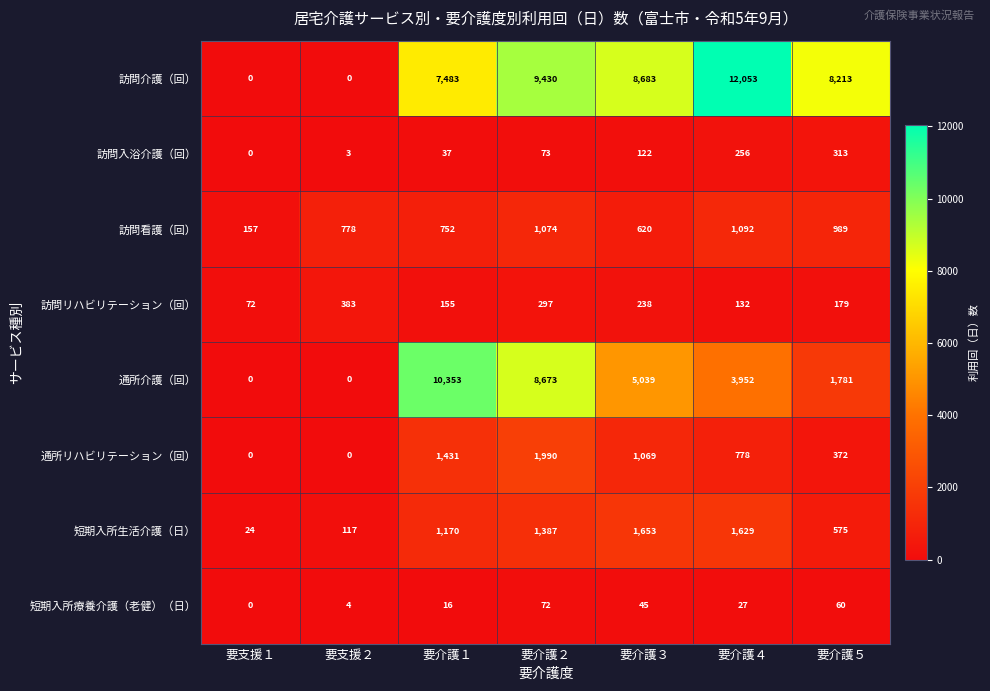

What is the spread (max minus min) of values at 要介護３?

8638